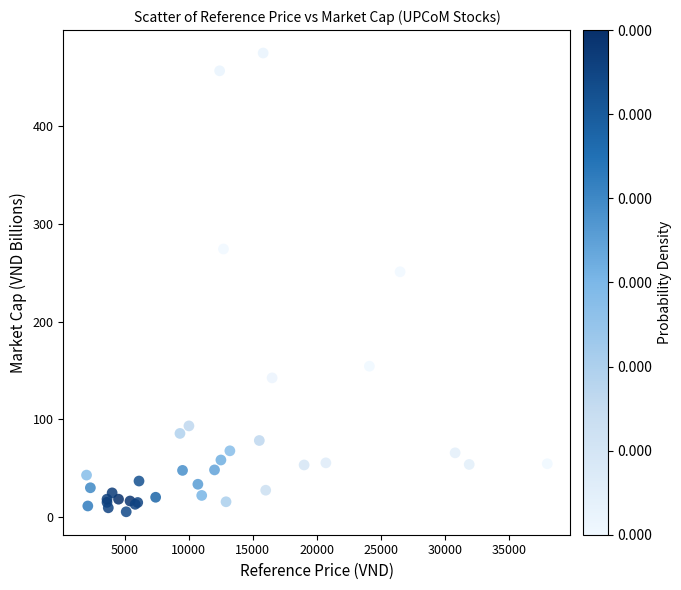

What Y value in the scatter plot is closest to 240?

251.0